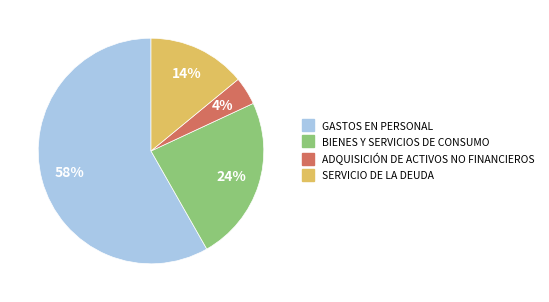

True or false: ADQUISICIÓN DE ACTIVOS NO FINANCIEROS accounts for 4% of the total.

True